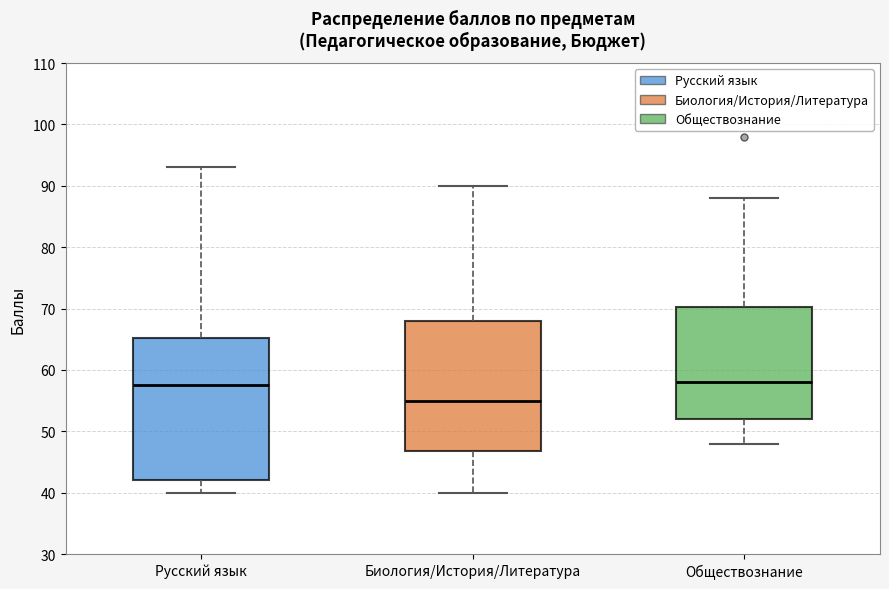

Where is the lower edge of the box for Обществознание on the y-axis? The values are not printed on the chart, so give them approximately, as read against the axis.

52